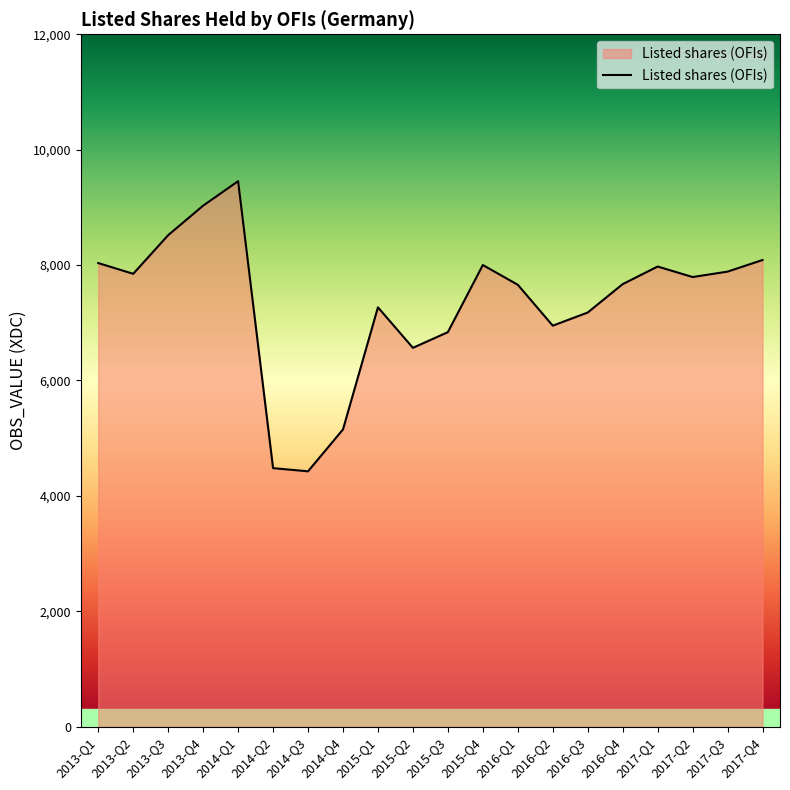

The value at 2017-Q1 is 13482. True or false?

False